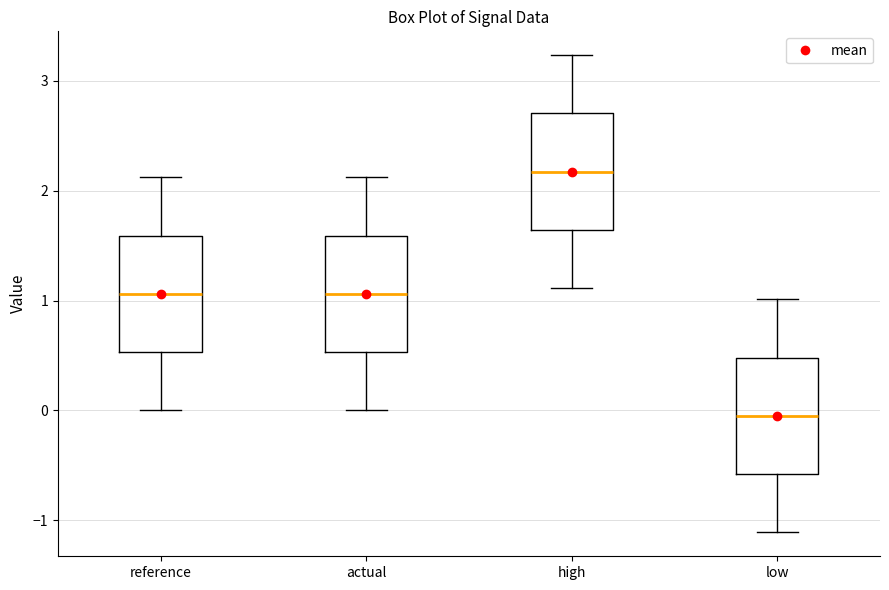

Which box has the lowest median line?

low